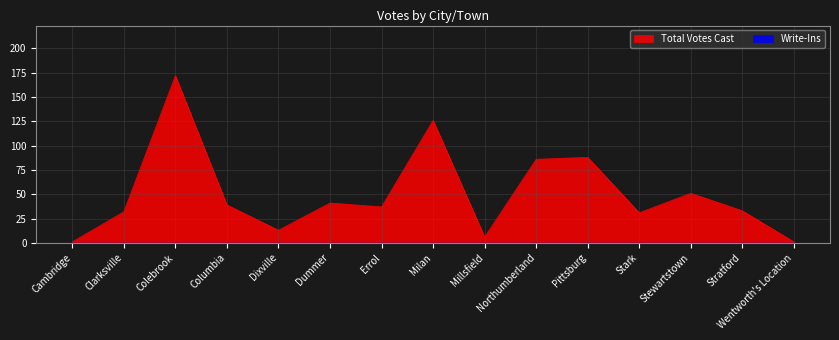

What value does the data have at Stark, to the nearest 10?

30